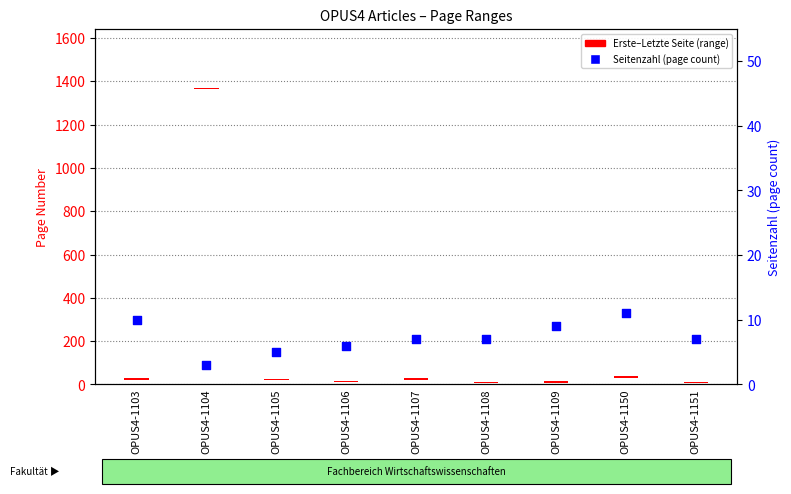

What is the change in value from OPUS4-1104 to OPUS4-1105?

+2